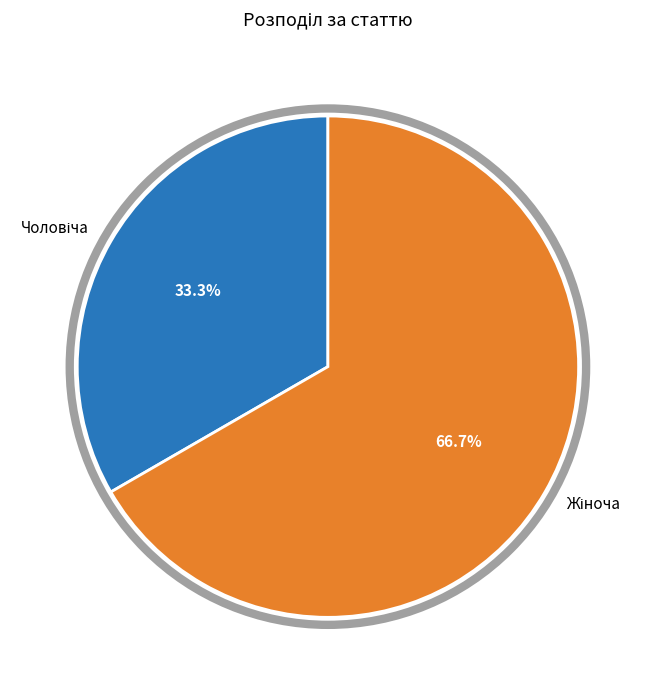

How many segments does this pie chart have?

2